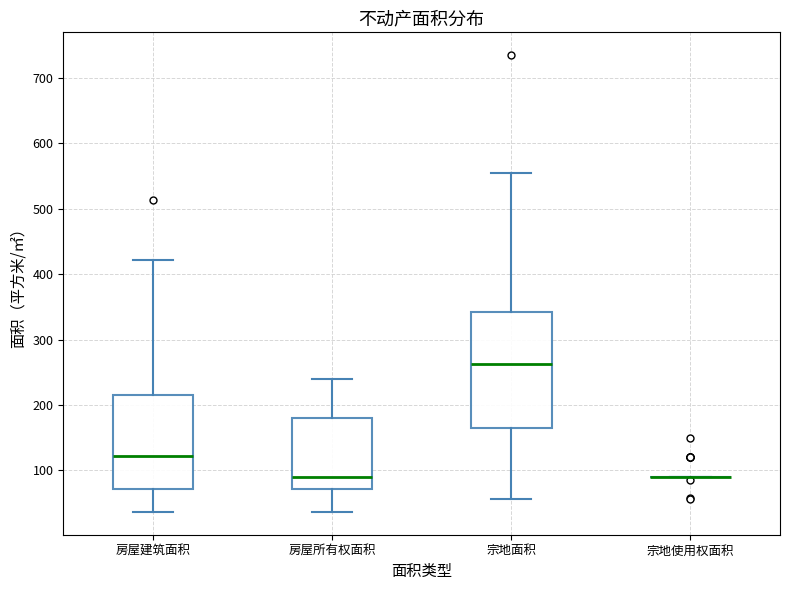

Reading left to right, transcribe this box plot: for each box, give where its median line is, the range the box spans, and where its two whiskers end, as read against the y-axis. The values are not printed on the chart, so give them approximately, as read against the axis.

房屋建筑面积: median 120, box 70 to 220, whiskers 40 to 420
房屋所有权面积: median 90, box 70 to 180, whiskers 40 to 240
宗地面积: median 260, box 160 to 340, whiskers 60 to 550
宗地使用权面积: box collapsed to a line at 90, whiskers 90 to 90